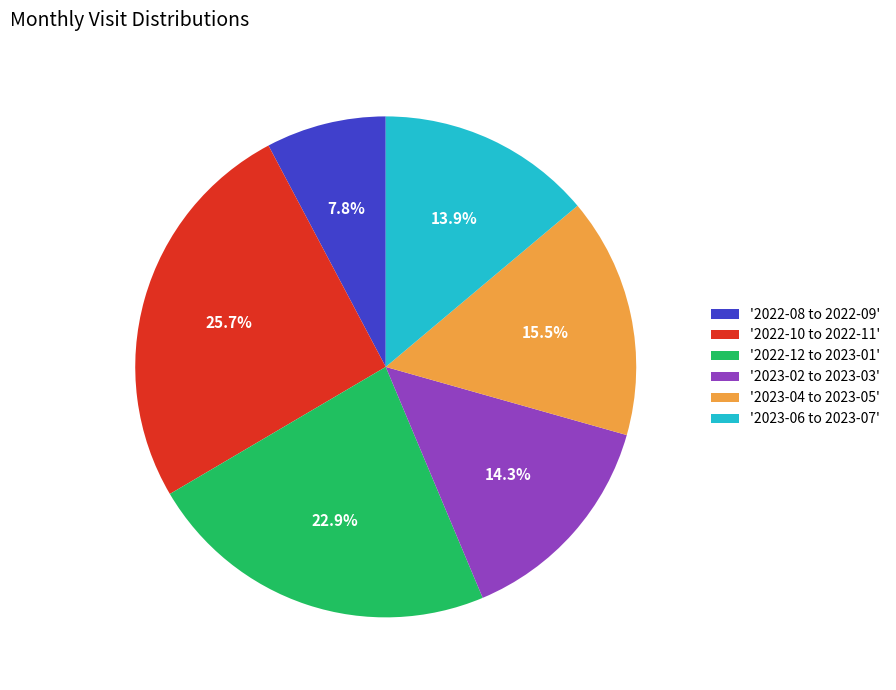

How many slices are in this pie chart?

6